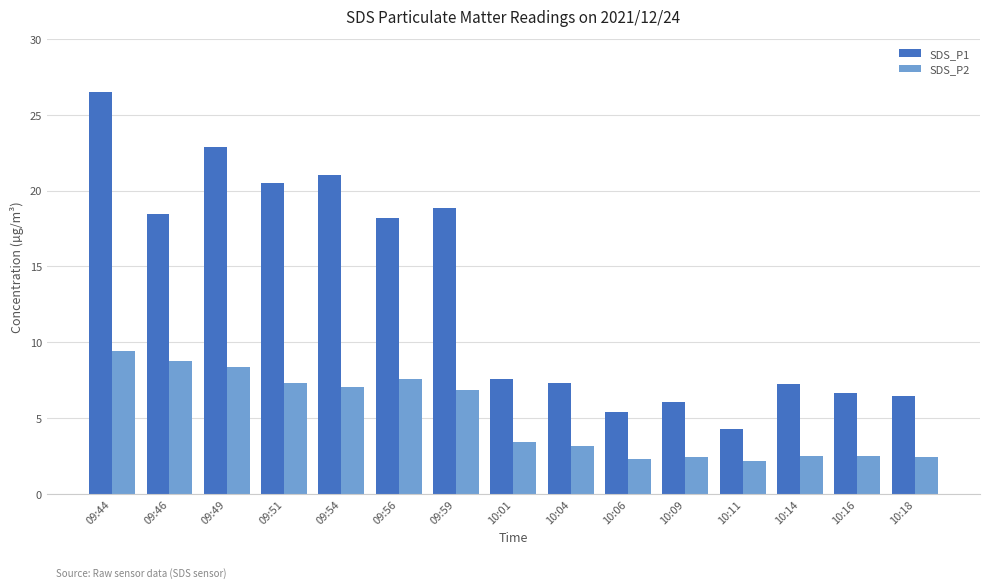

Is the value of SDS_P2 at 10:09 greater than the value of SDS_P1 at 10:09?

No